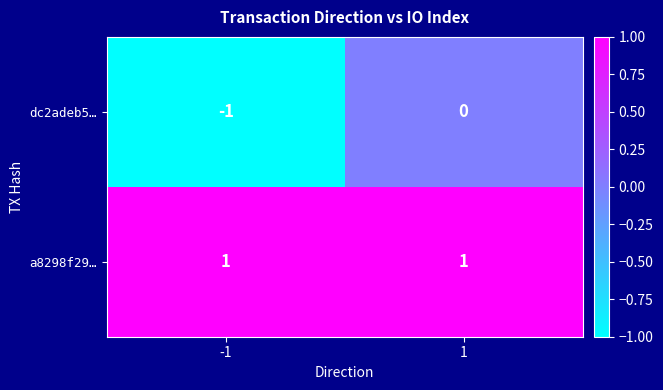

The value of a8298f29… at 1 is 1. True or false?

True